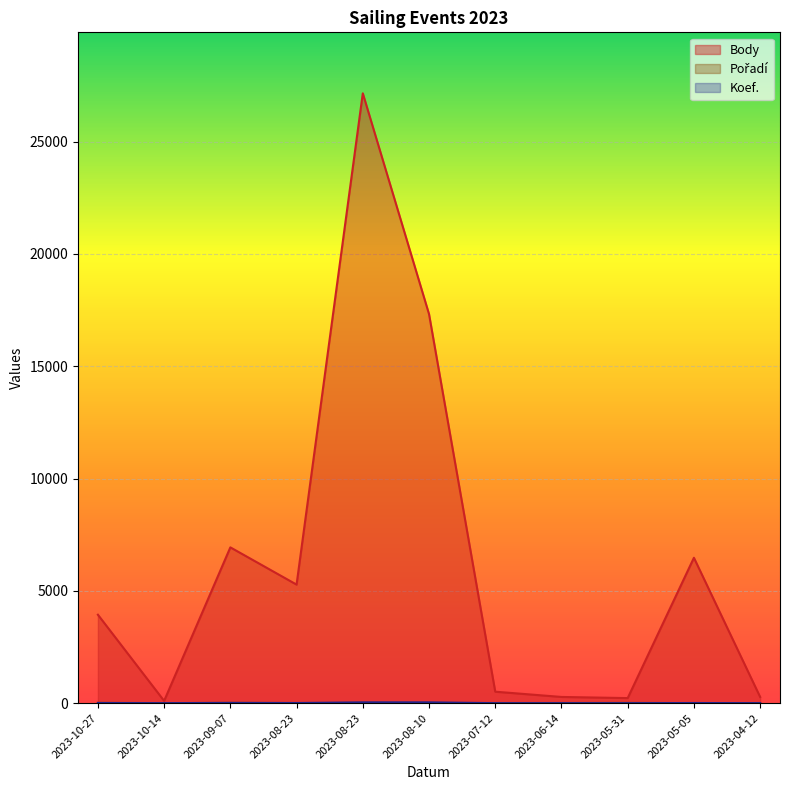

At which category is the sum across all series the highest?

2023-08-23